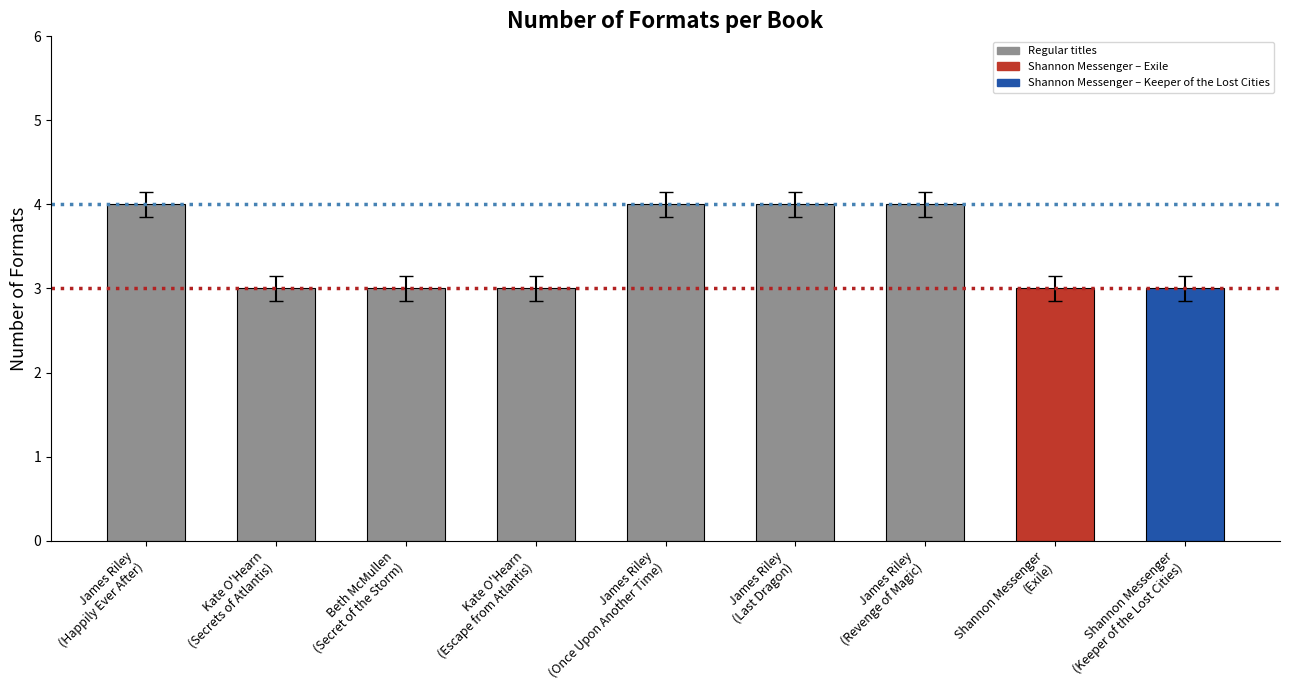

Does the chart contain stacked bars?

No